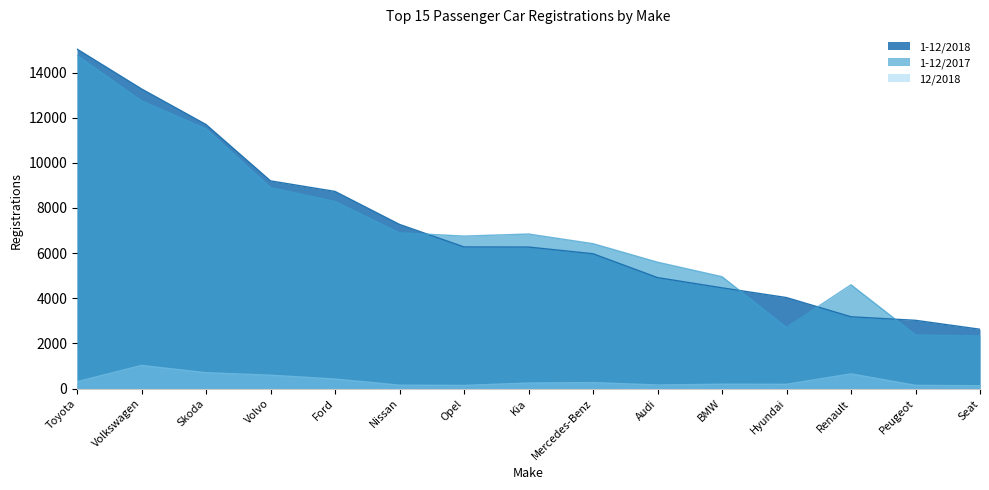

What is the smallest value displayed?

129